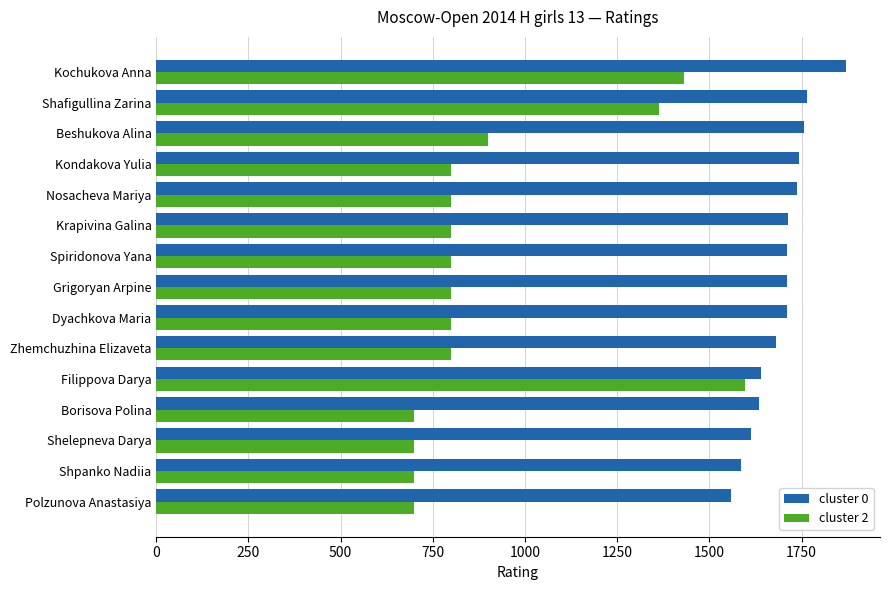

List the series in order of their peak value, lowest first.

cluster 2, cluster 0